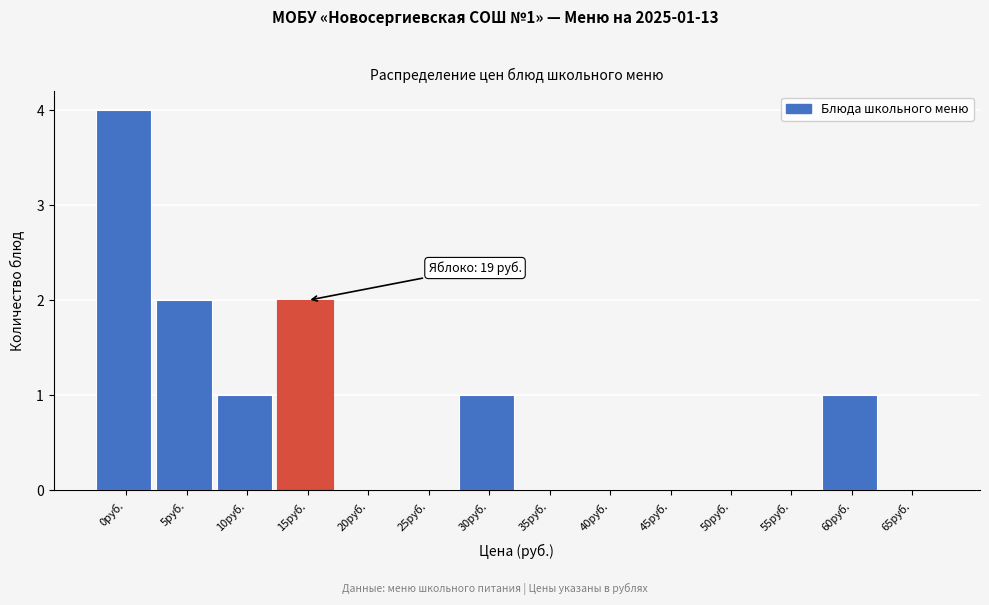

Reading right to left, list all the values displayed in this chart.

65руб.=0	60руб.=1	55руб.=0	50руб.=0	45руб.=0	40руб.=0	35руб.=0	30руб.=1	25руб.=0	20руб.=0	15руб.=2	10руб.=1	5руб.=2	0руб.=4